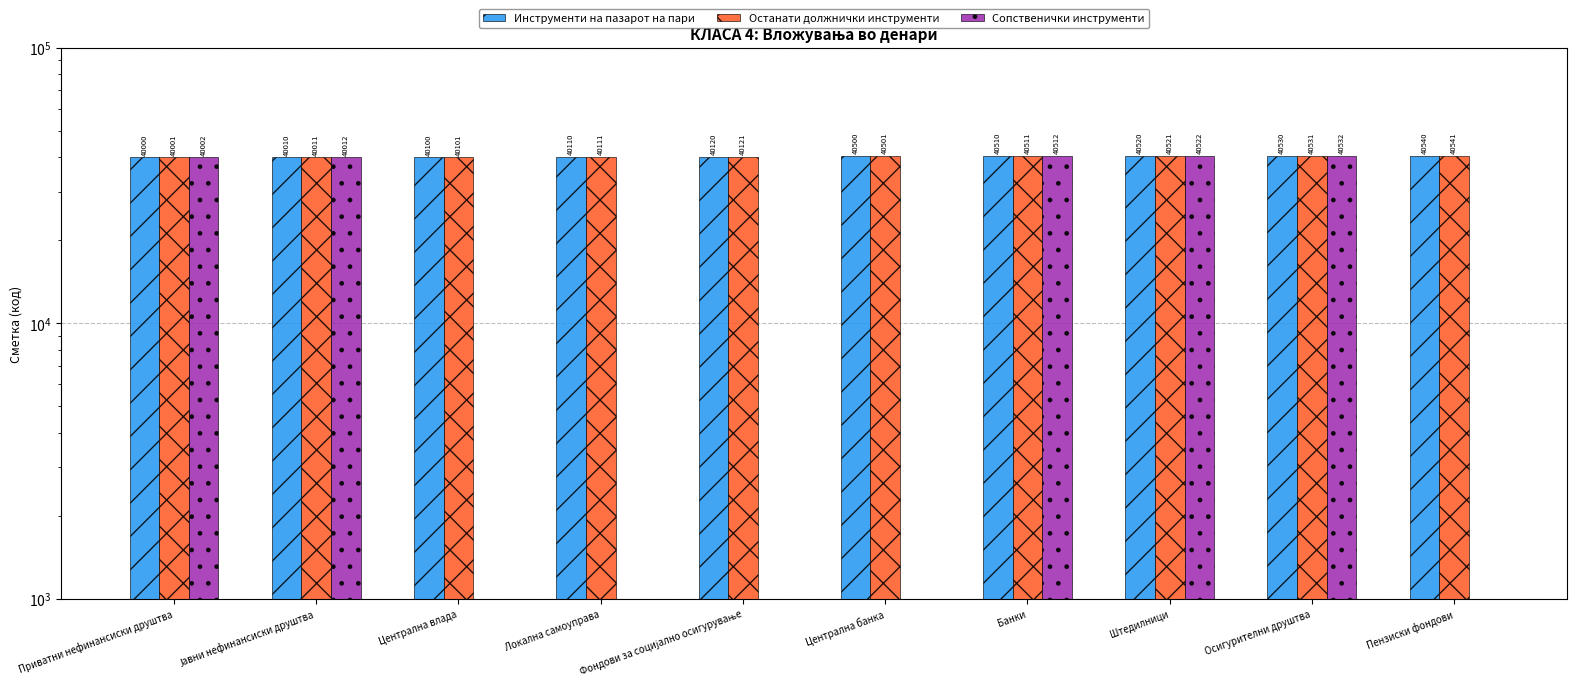

How many bars are there in each group?

3